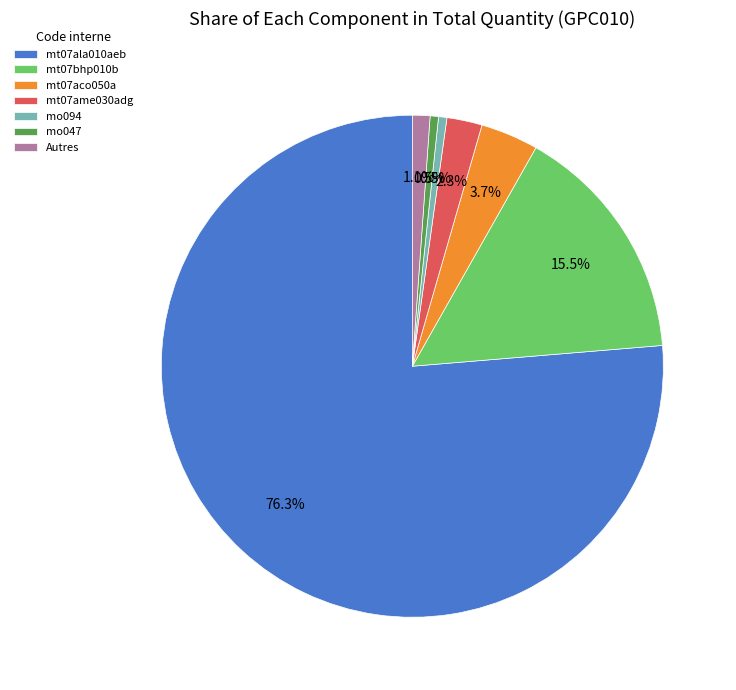

To the nearest percent, what is the difference between the largest and smallest slice percentages?

76%